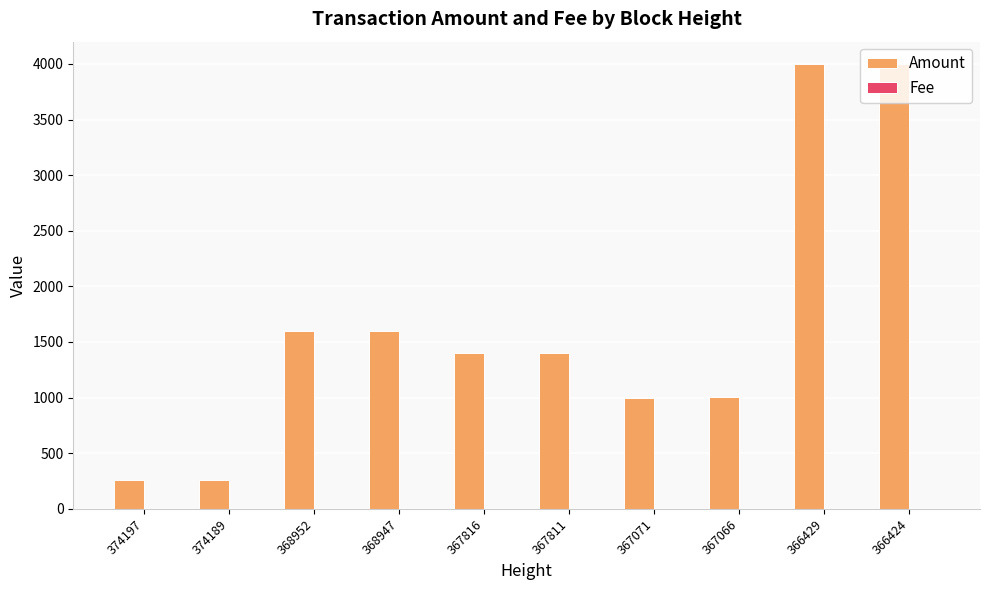

What is the maximum value shown in the chart?

4000